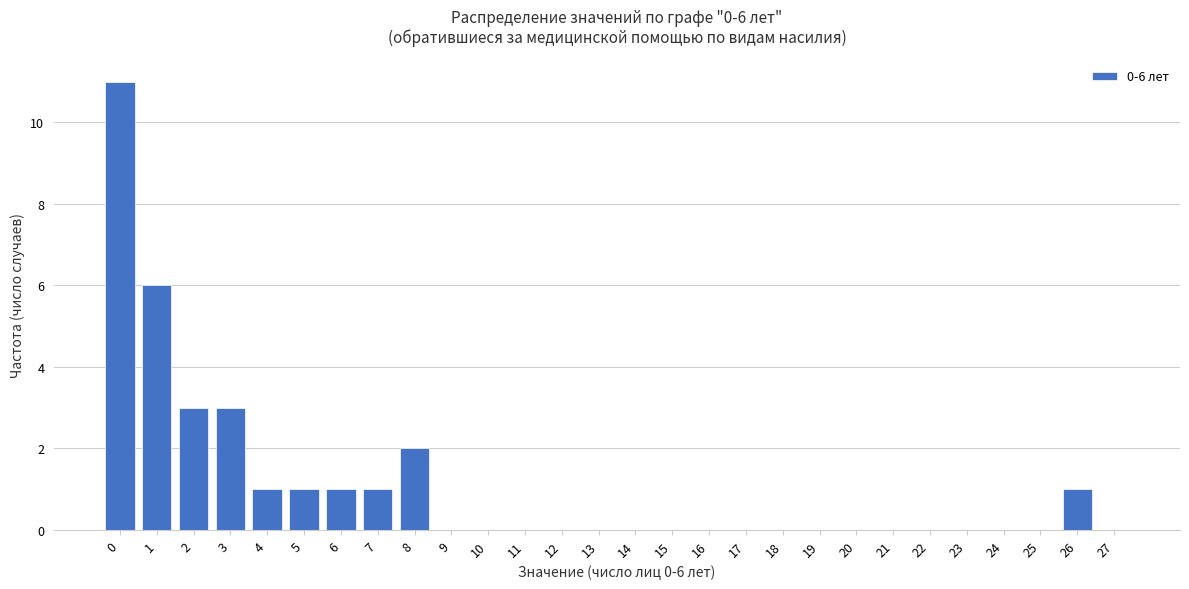

Reading right to left, what are all the values shown in this chart?

27=0	26=1	25=0	24=0	23=0	22=0	21=0	20=0	19=0	18=0	17=0	16=0	15=0	14=0	13=0	12=0	11=0	10=0	9=0	8=2	7=1	6=1	5=1	4=1	3=3	2=3	1=6	0=11